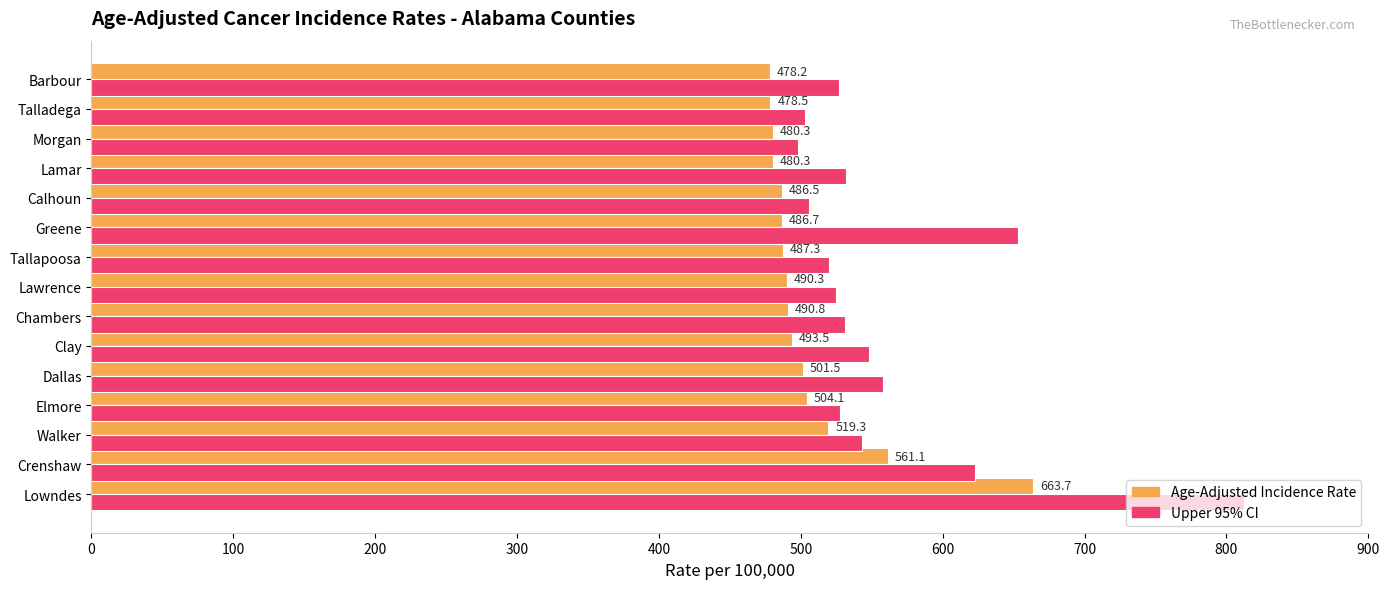

Is it true that Upper 95% CI equals 300.8 at Walker?

False